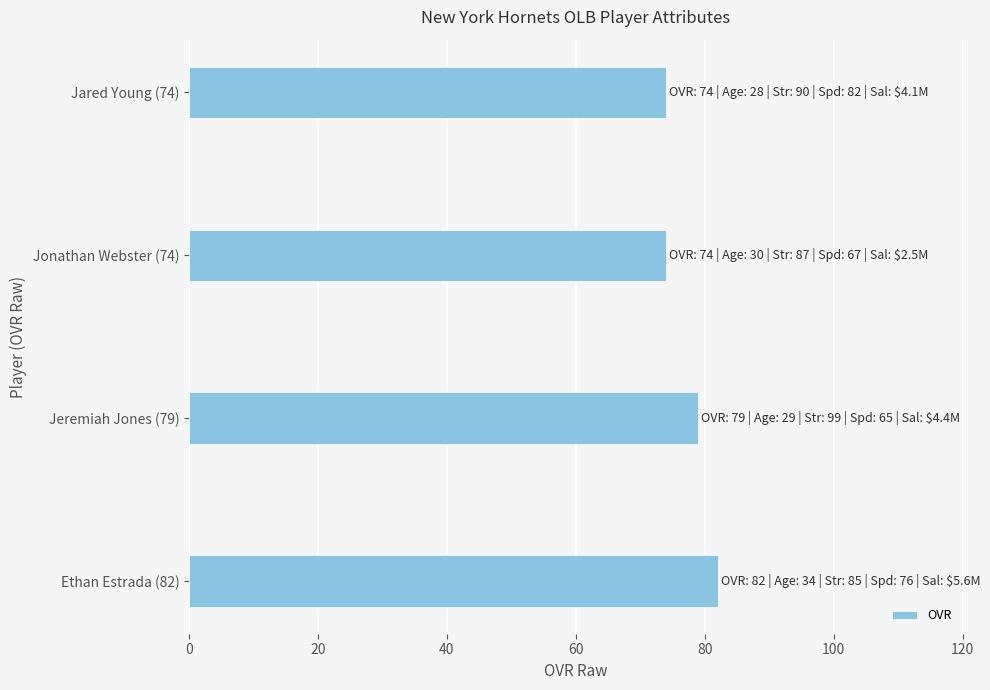

What is the change in value from Ethan Estrada (82) to Jonathan Webster (74)?

-8